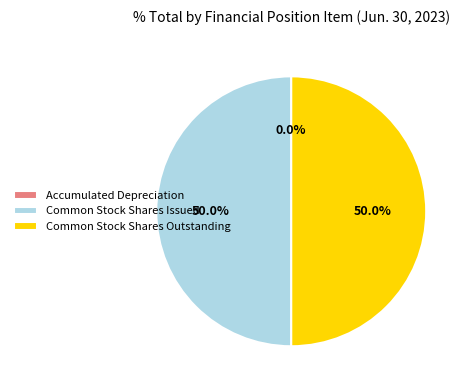

What is the ratio of the value at Common Stock Shares Outstanding to the value at Common Stock Shares Issued?

1.0